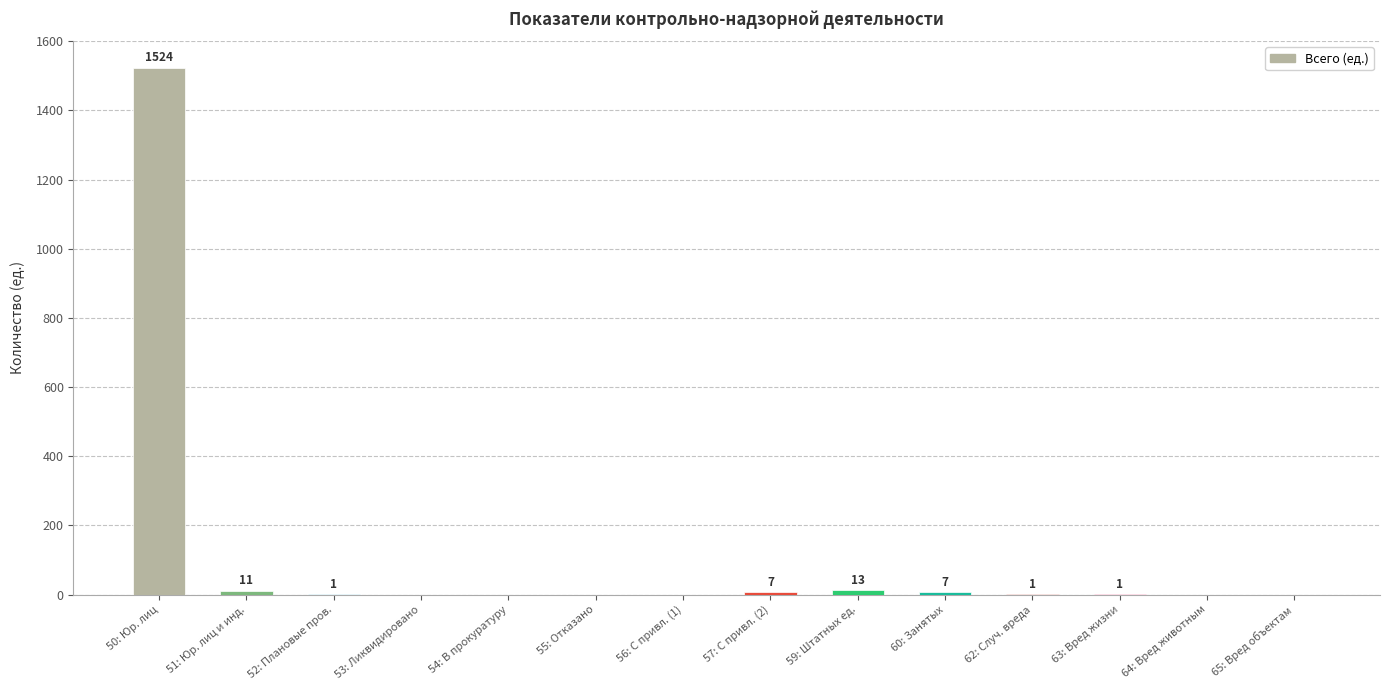

Reading left to right, what are all the values shown in this chart?

50: Юр. лиц=1524	51: Юр. лиц и инд.=11	52: Плановые пров.=1	53: Ликвидировано=0	54: В прокуратуру=0	55: Отказано=0	56: С привл. (1)=0	57: С привл. (2)=7	59: Штатных ед.=13	60: Занятых=7	62: Случ. вреда=1	63: Вред жизни=1	64: Вред животным=0	65: Вред объектам=0